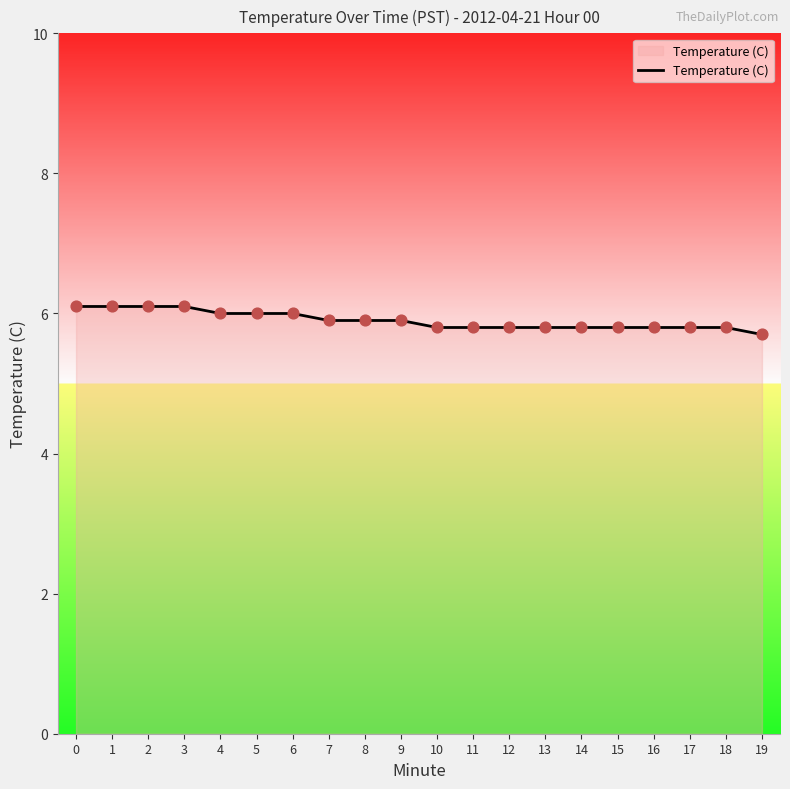

What is the ratio of the value at 17 to the value at 16?

1.0